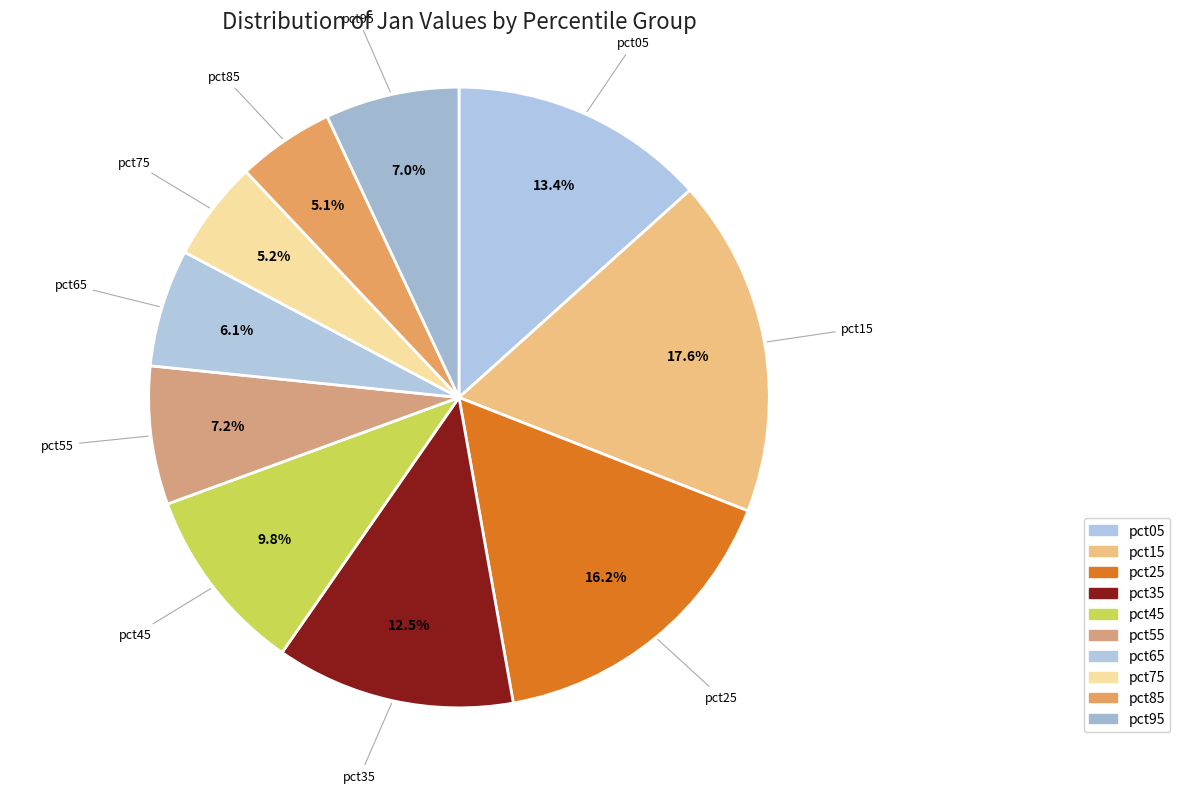

How many slices are in this pie chart?

10